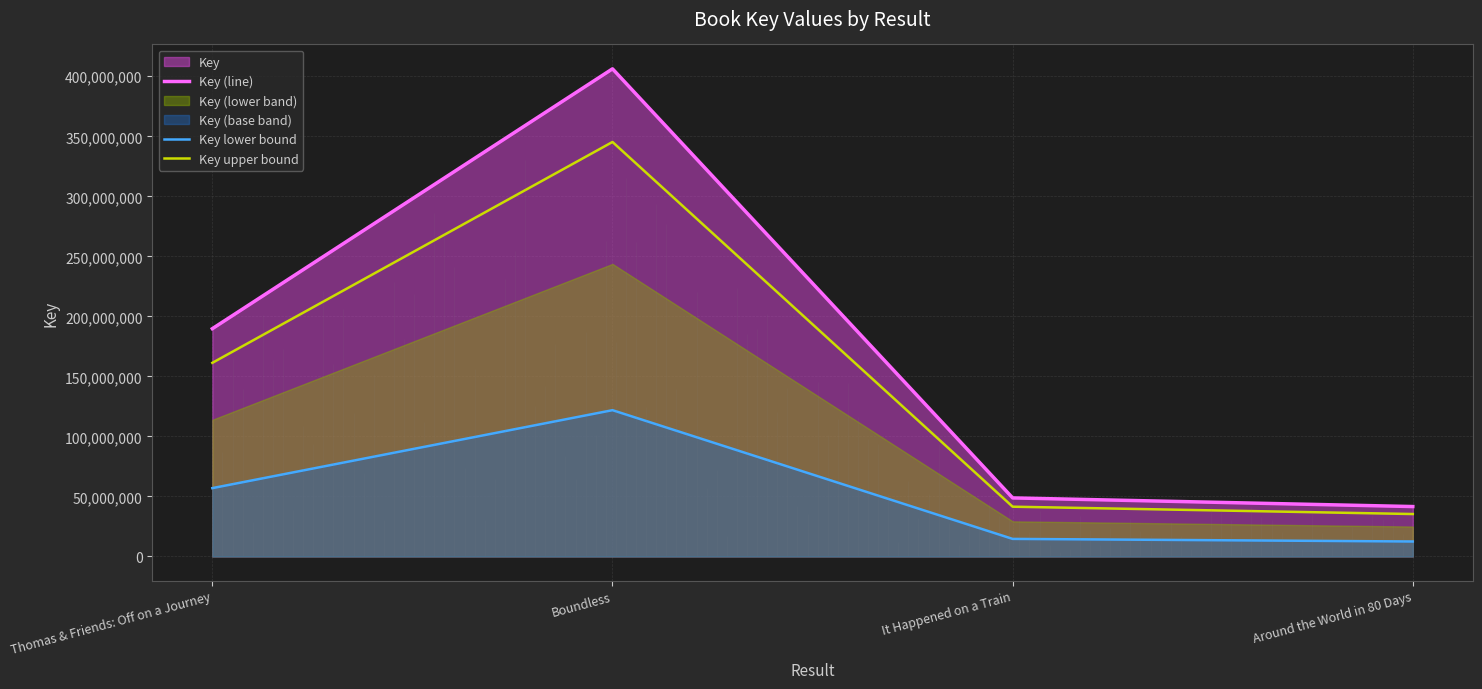

Where is Key (line) nearest to the value 223898732?

Thomas & Friends: Off on a Journey